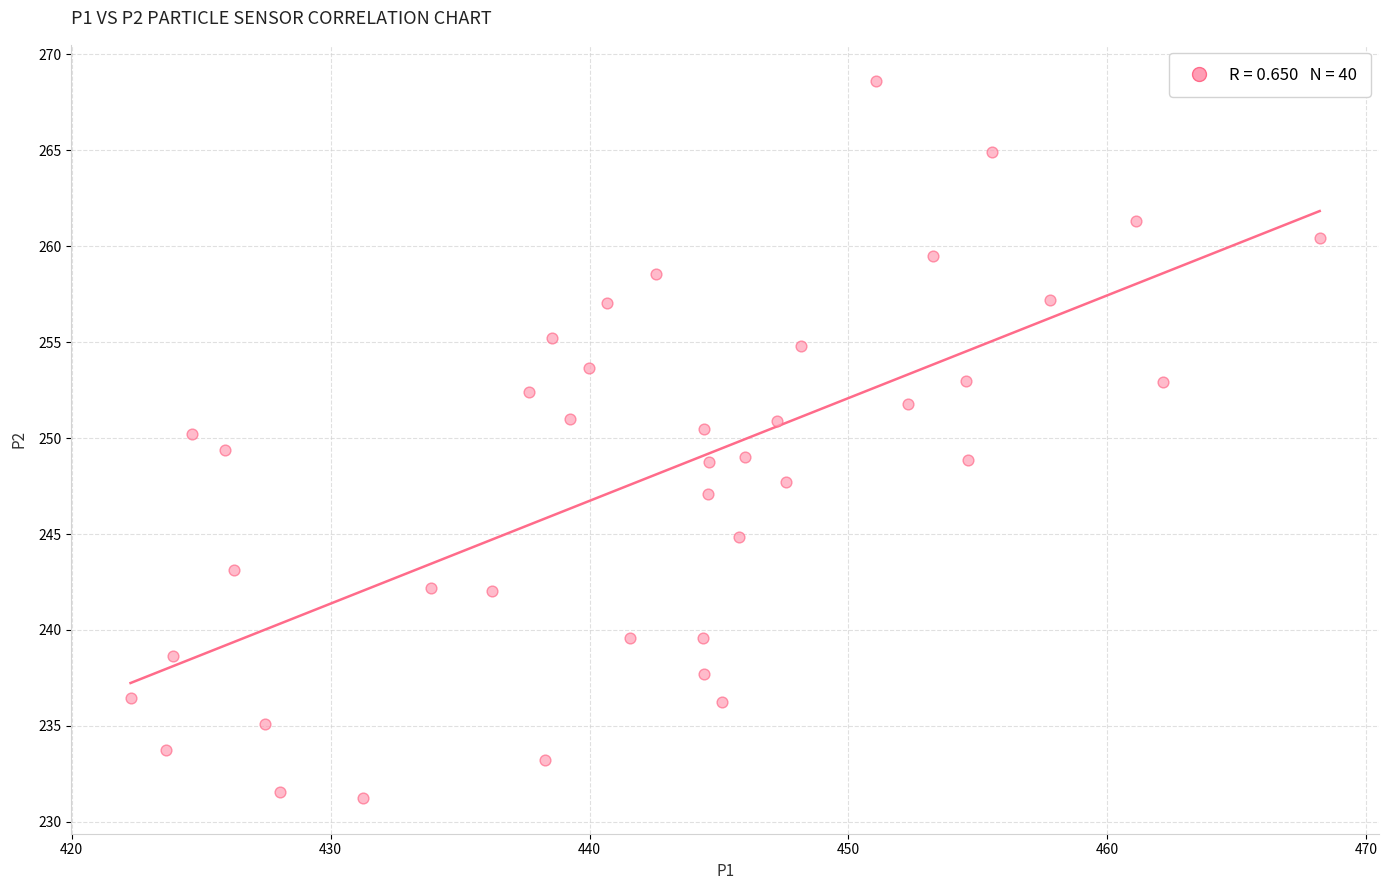

What is the range of X values (max minus min)?

45.9